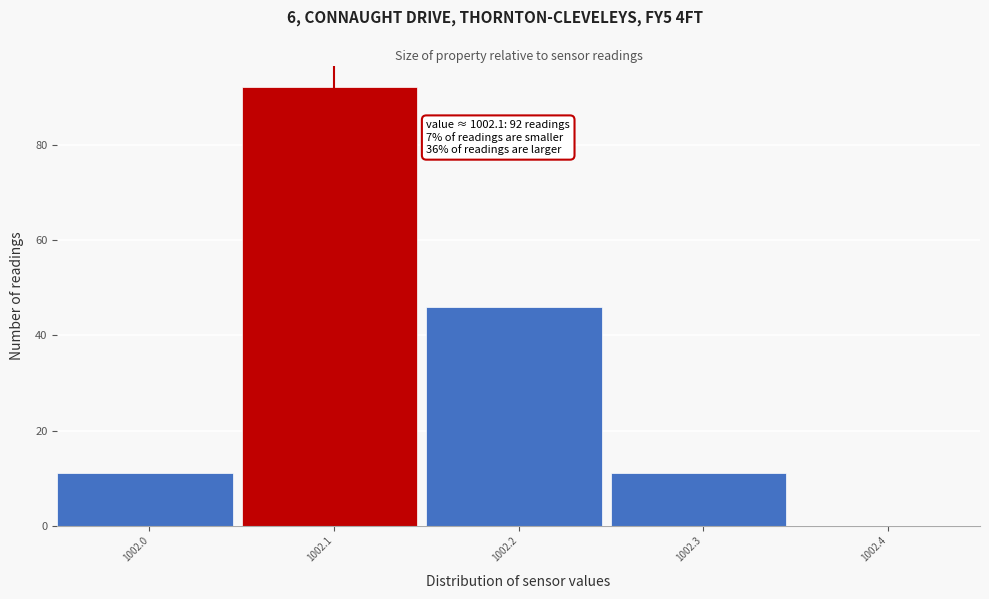

Which range on the x-axis has the tallest bar?

1002.05 to 1002.15